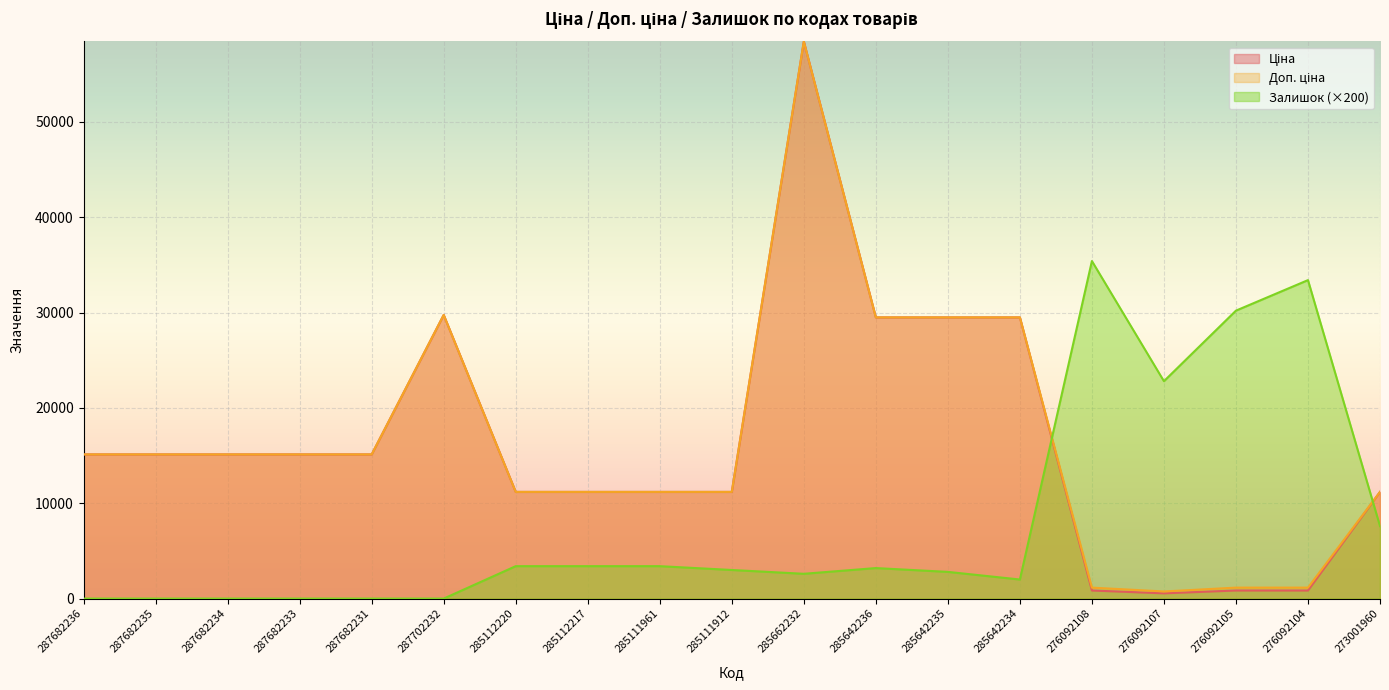

Is it true that Залишок equals 16762.2 at 276092108?

False